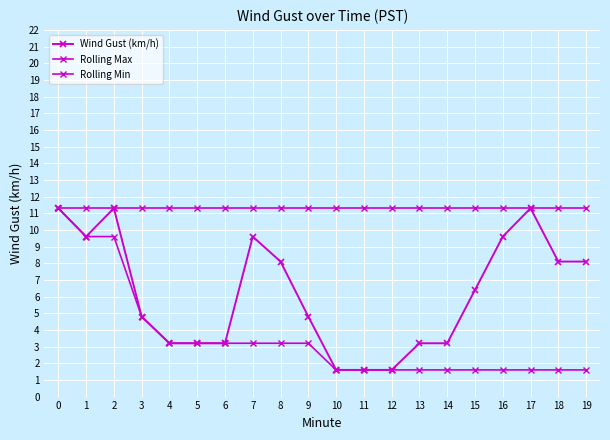

What is the value of the Rolling Max point at the 2nd from the left?

11.3